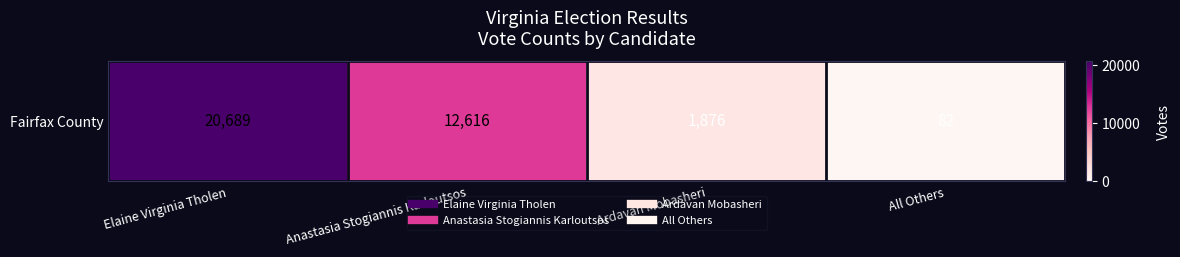

List the labels in order of value, smallest first.

All Others, Ardavan Mobasheri, Anastasia Stogiannis Karloutsos, Elaine Virginia Tholen